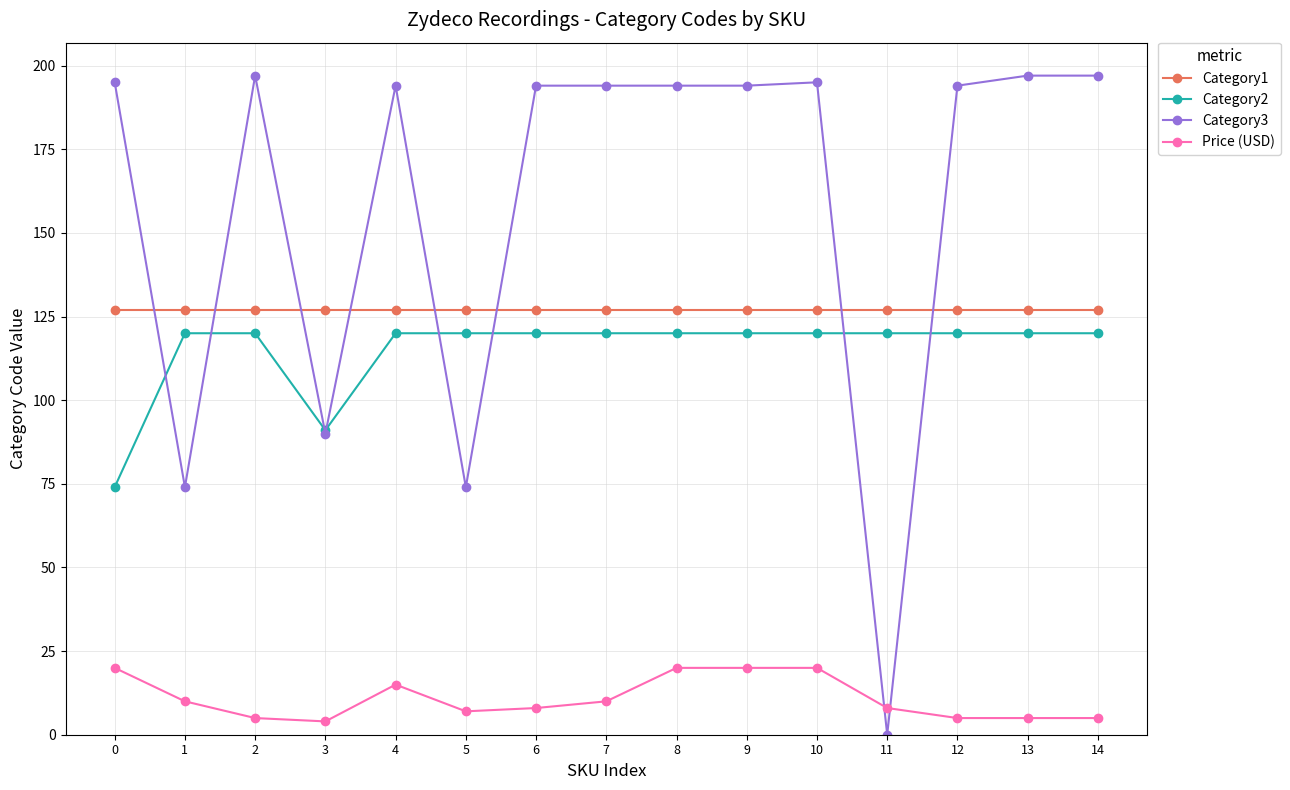

What is the greatest value displayed?

197.0